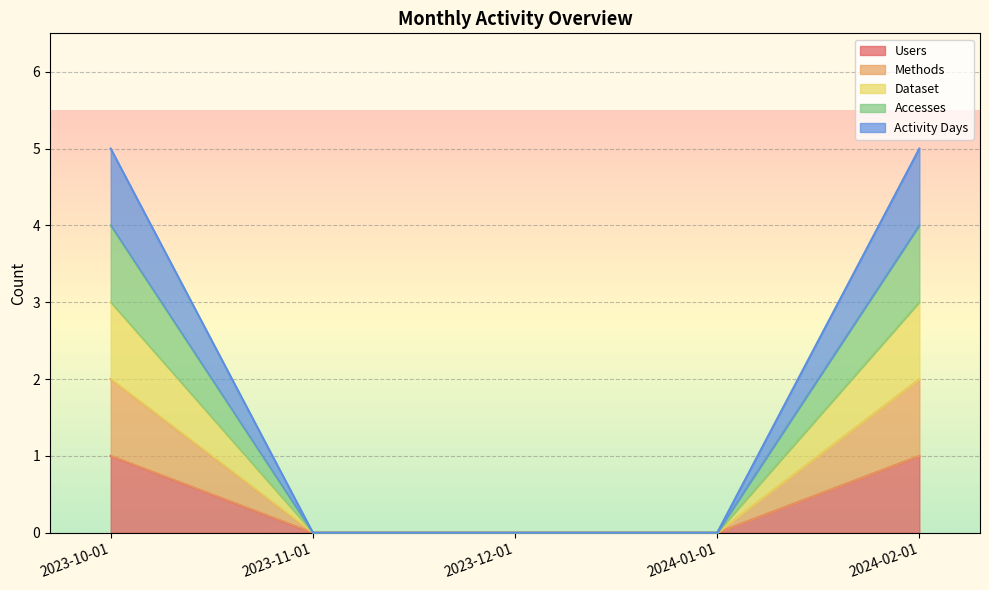

What position from the right is 2023-11-01?

4